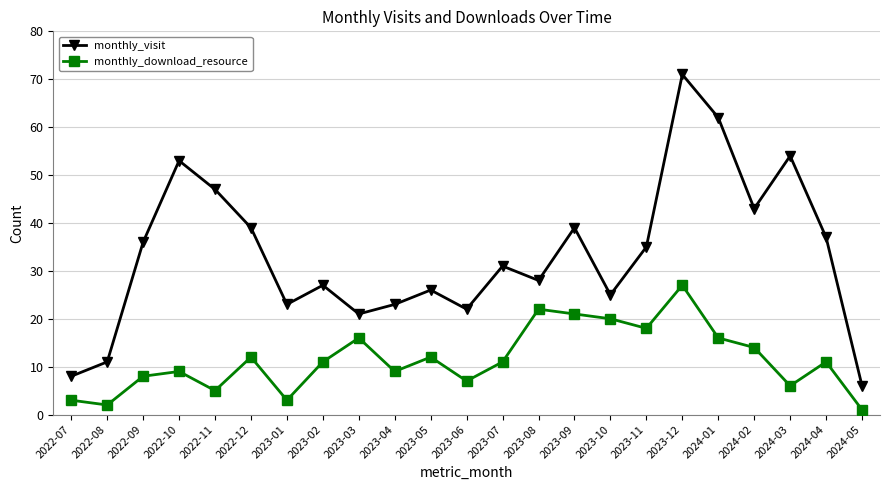

At which category is the sum across all series the highest?

2023-12